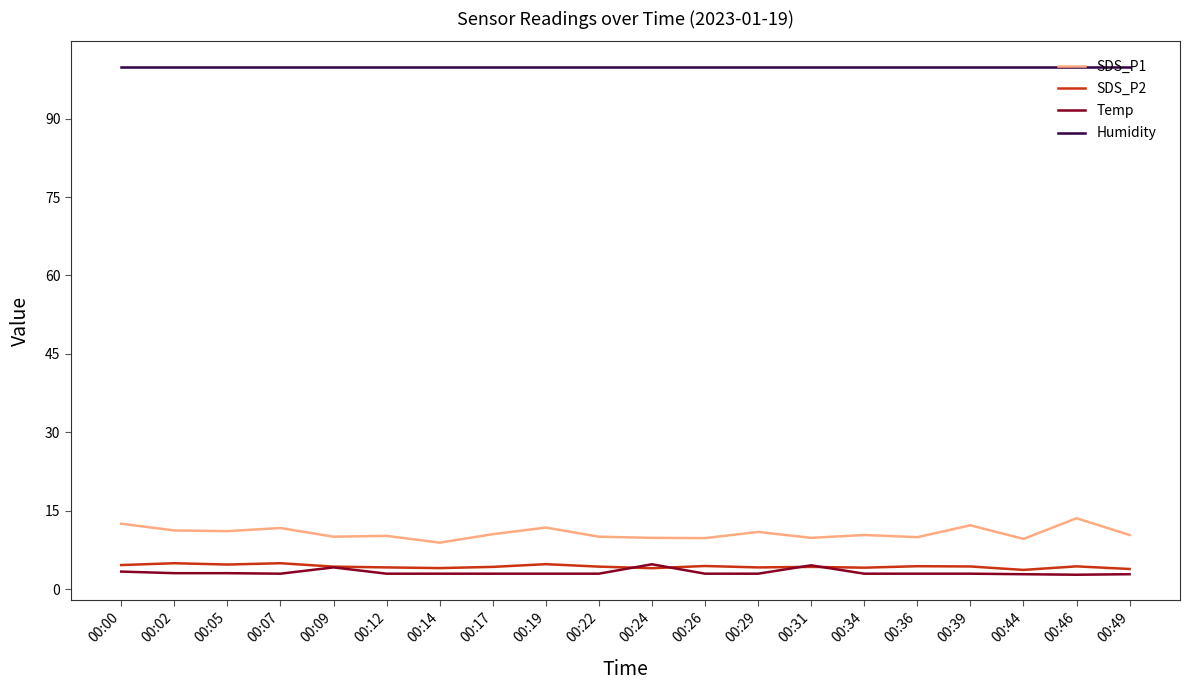

True or false: Temp and Humidity cross at least once.

False